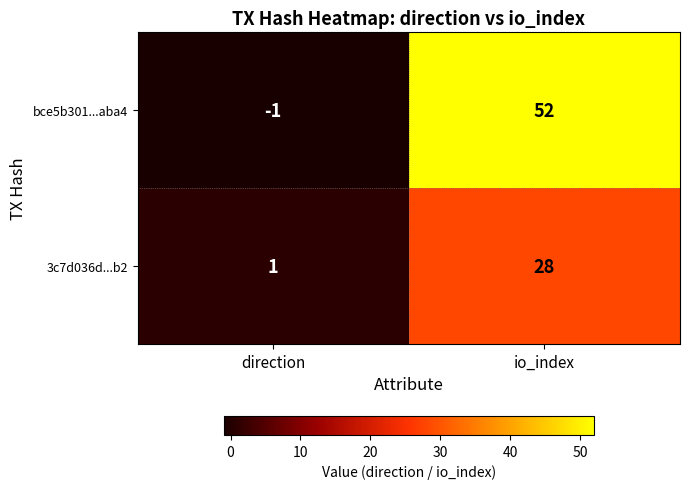

What is the sum of all 3c7d036d...b2 values?

29